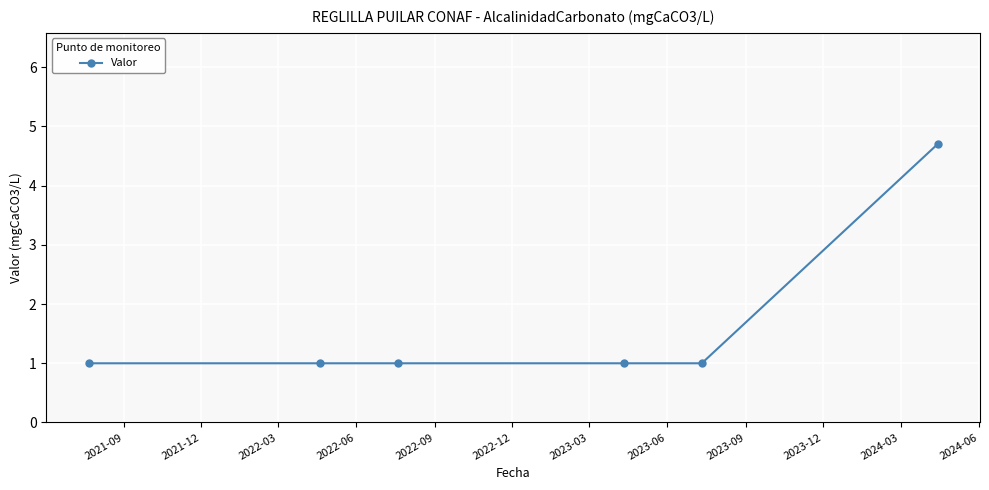

What is the minimum value shown in the chart?

1.0